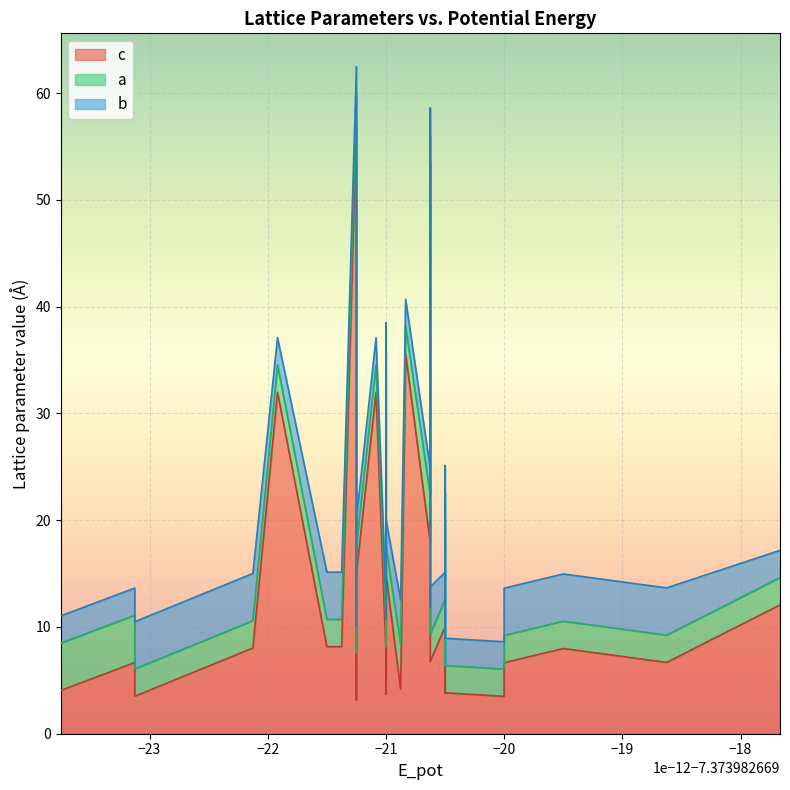

At 31, list the series in order from smallest to largest.

a, b, c